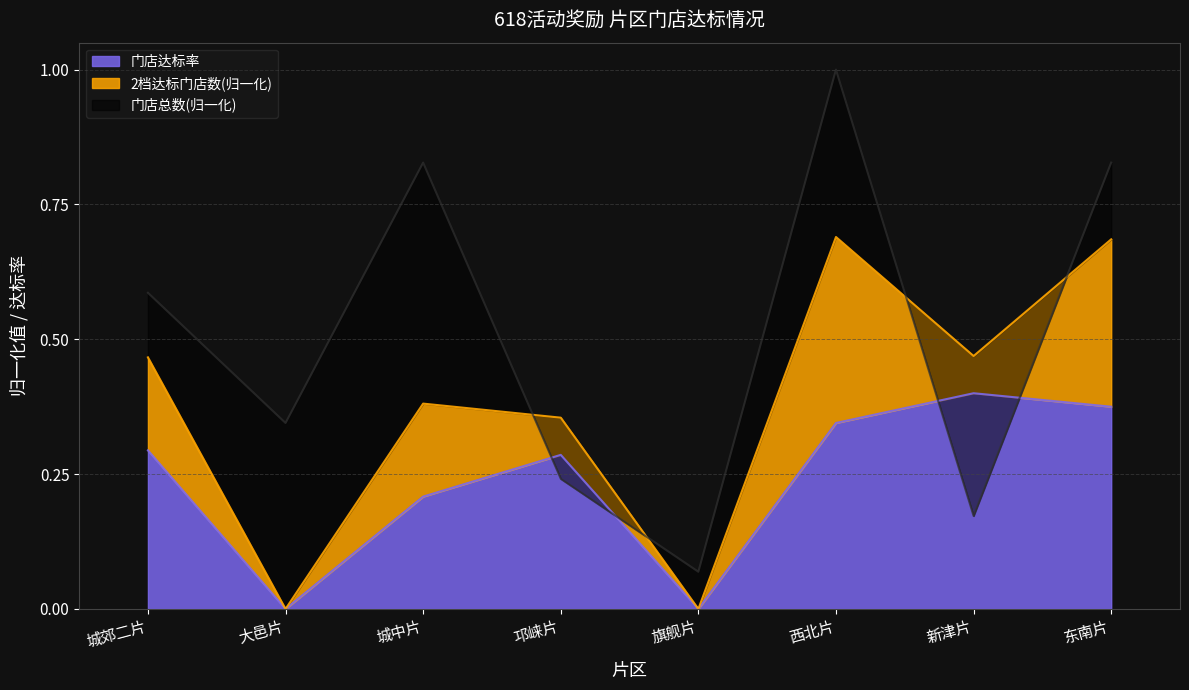

The value of 门店总数 at 城中片 is 0.8. True or false?

True